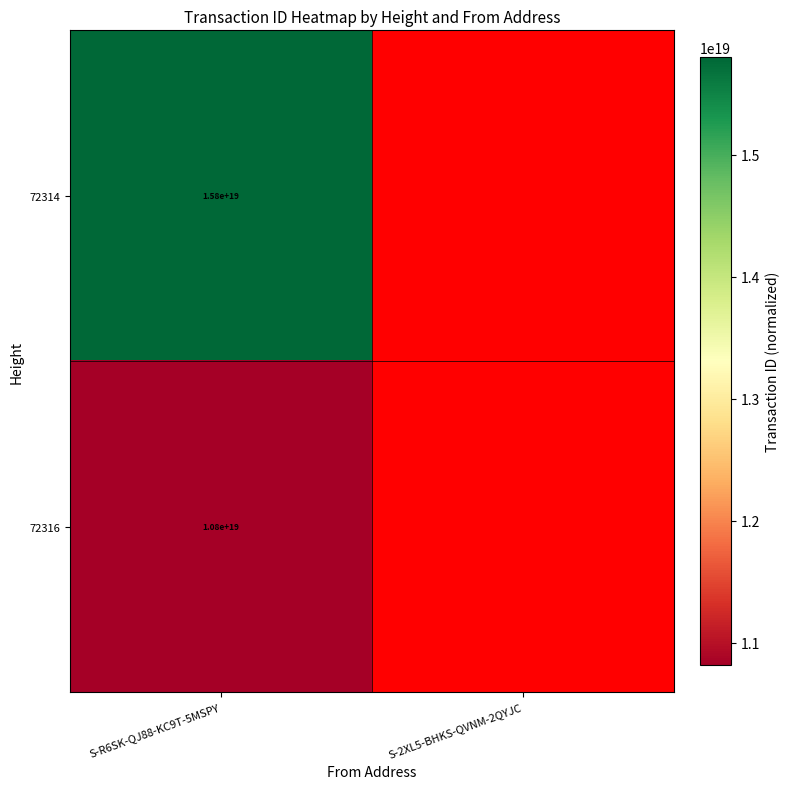

The value of 72314 at S-R6SK-QJ88-KC9T-5MSPY is 15800000000000000000. True or false?

True